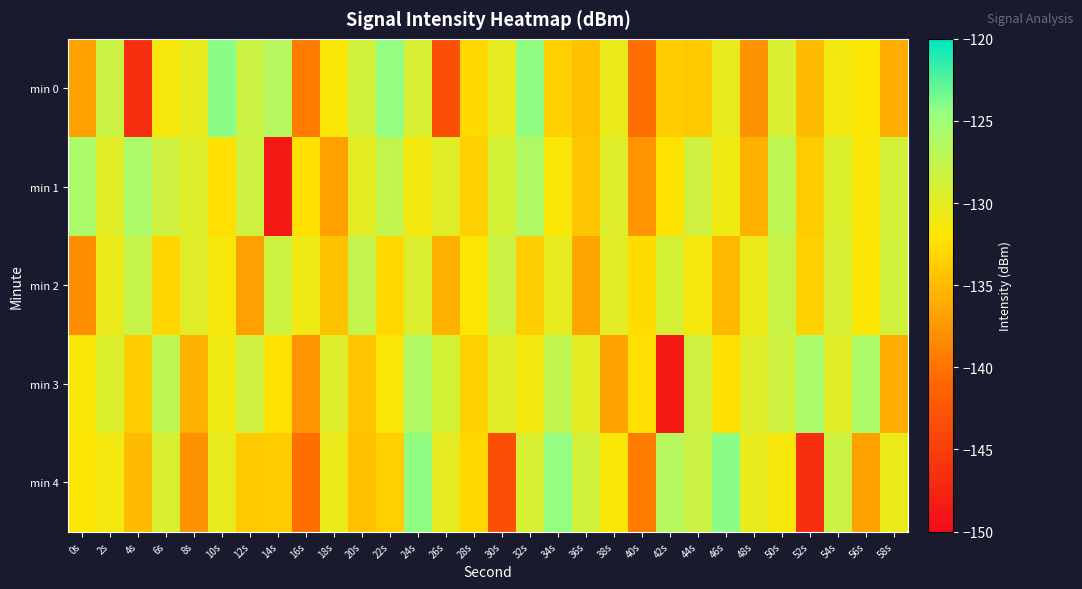

Count the number of data series in this chart.

5